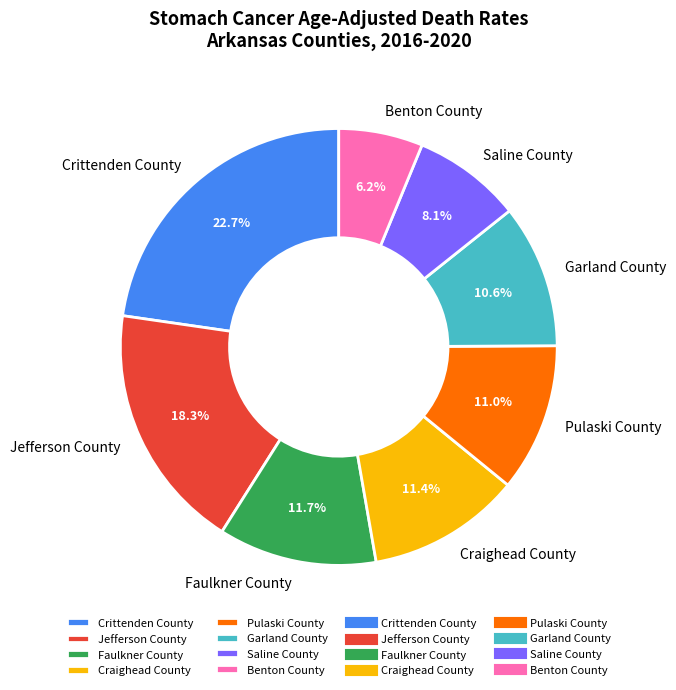

To the nearest percent, what portion does Benton County represent?

6%